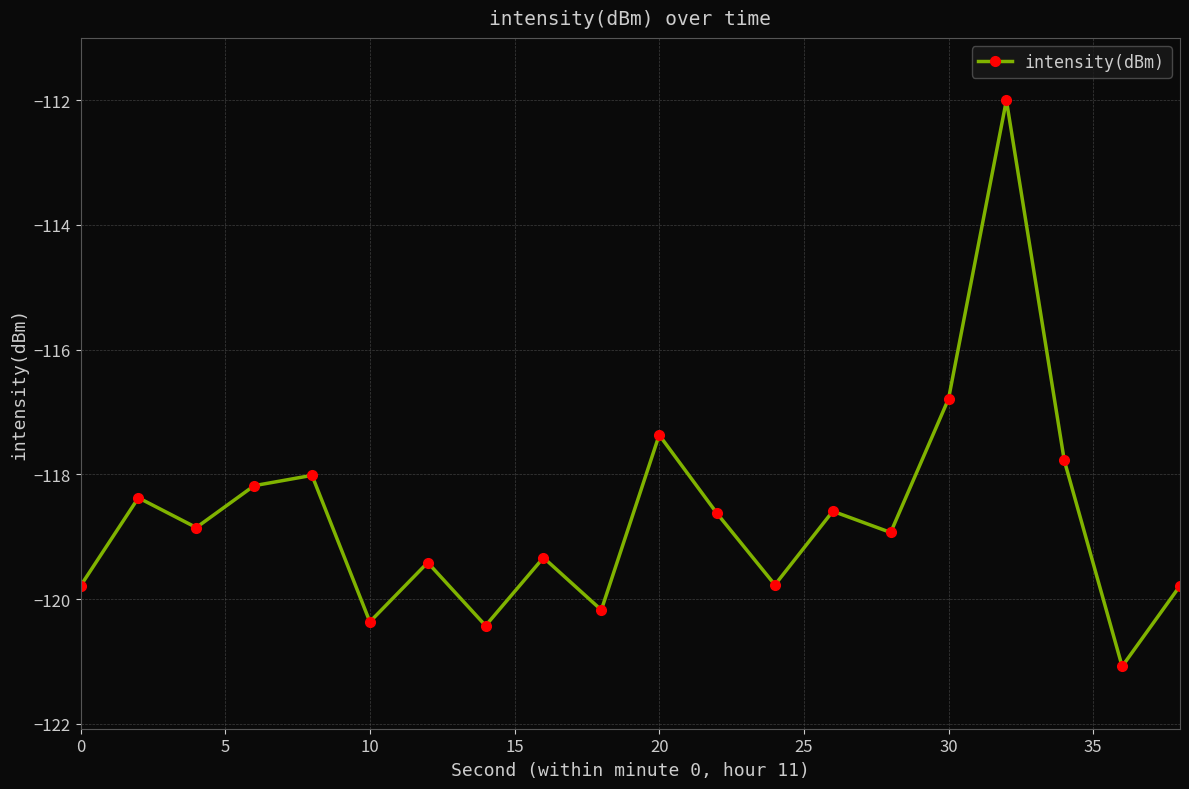

What is the sum of all values?

-2373.7